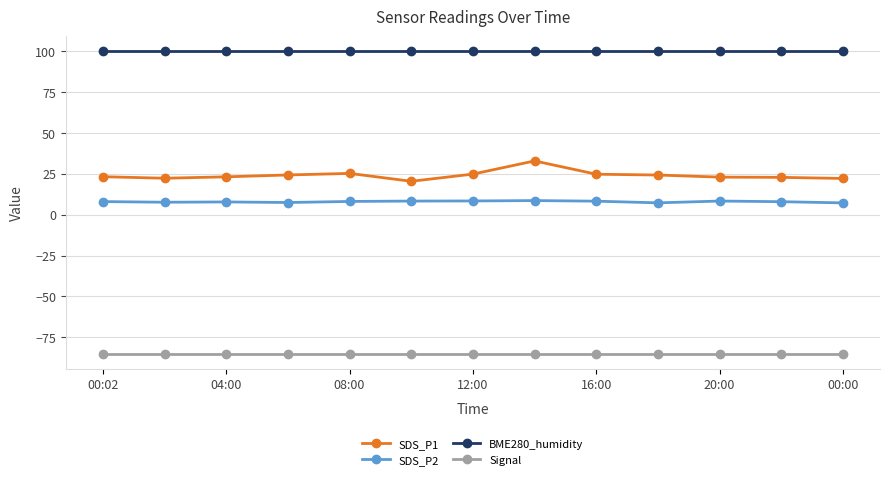

At how many categories does at least one series exceed 4?

13